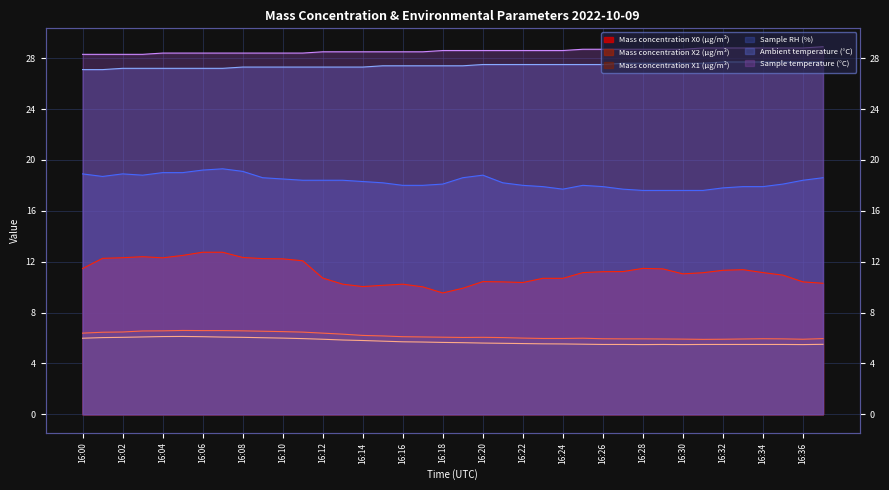

At which category does the chart reach its minimum across all series?

16:28